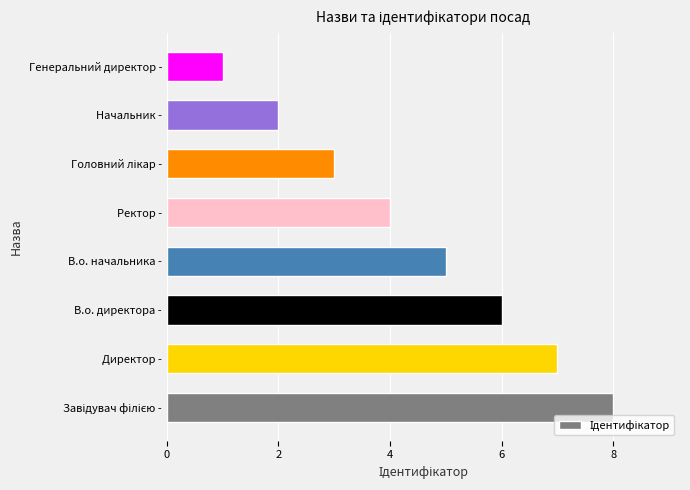

Does the chart contain stacked bars?

No